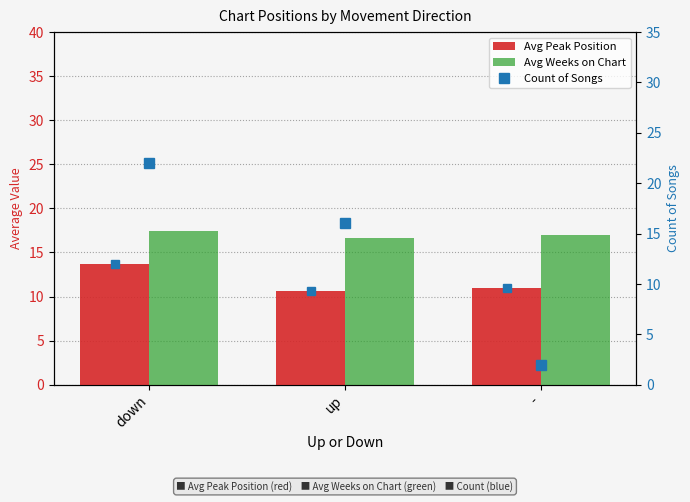

Which series has the largest total across all categories?

Avg Weeks on Chart